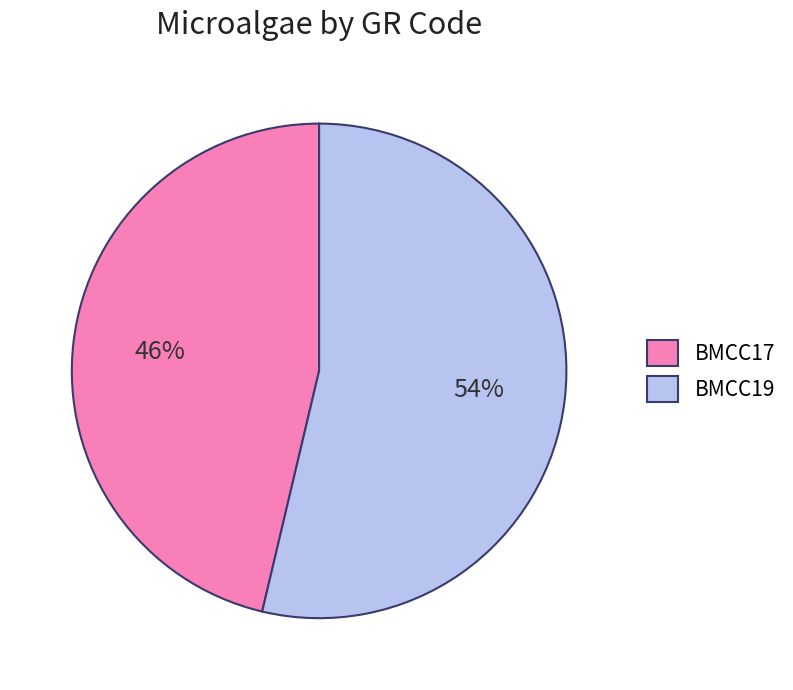

Approximately how many times larger is the value at BMCC19 compared to BMCC17?

1.2